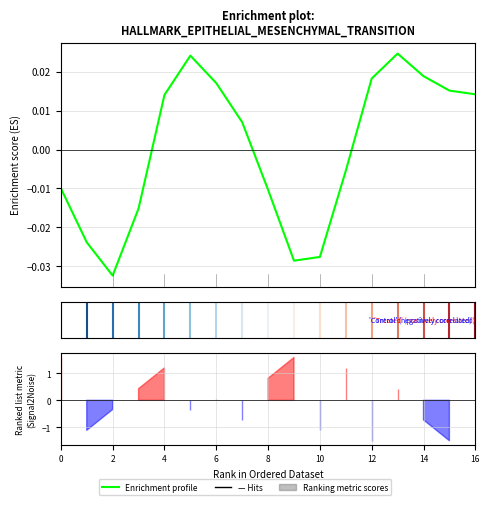

Is it true that the value at 4 is 0.0?

False